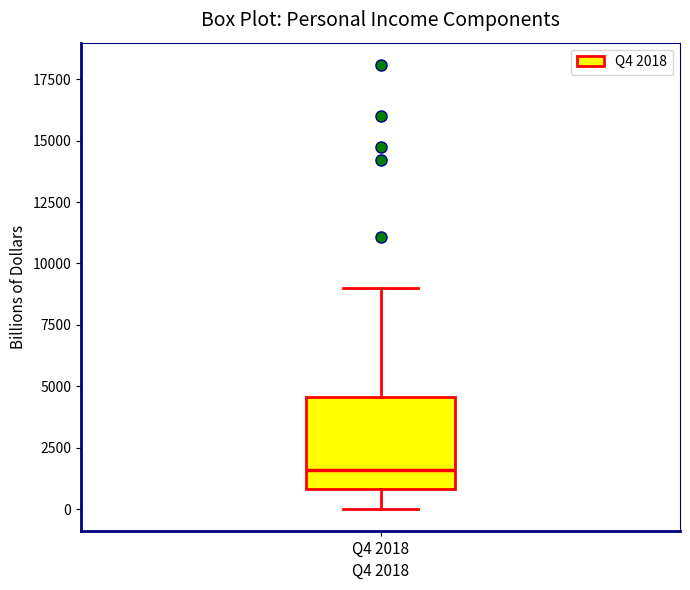

Read this box plot against the y-axis: the position of the median line, the range covered by the box, and the ends of both whiskers. The values are not printed on the chart, so give them approximately, as read against the axis.

median 1500, box 1000 to 4500, whiskers 0 to 9000